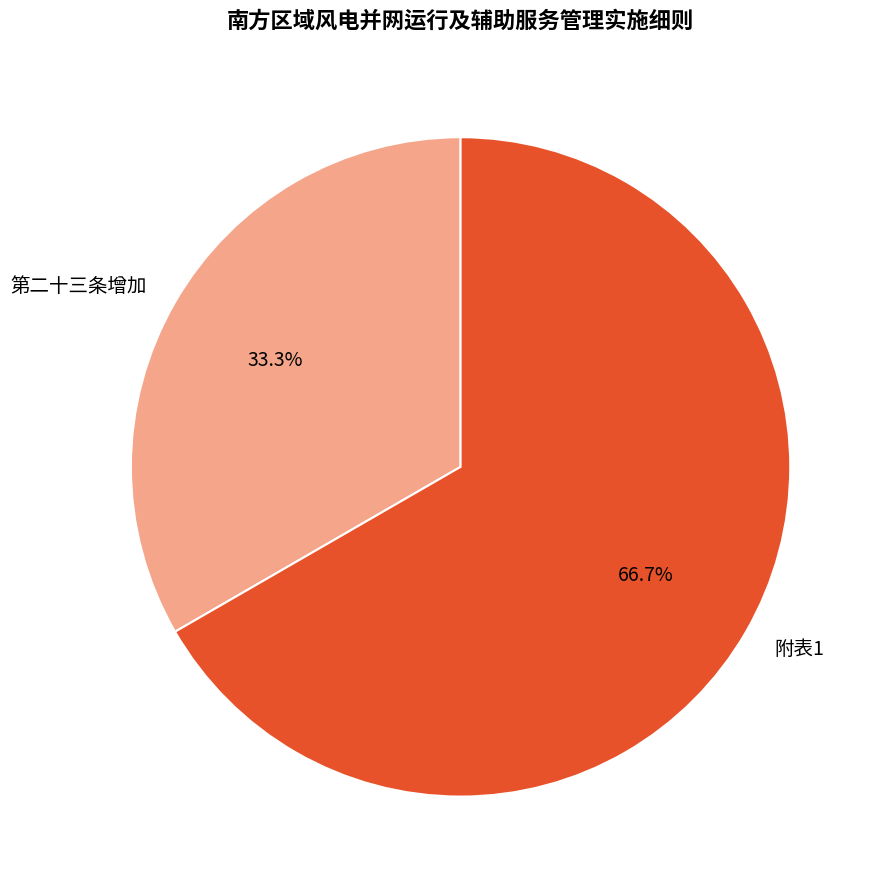

To the nearest percent, what percentage of the pie is 附表1?

67%